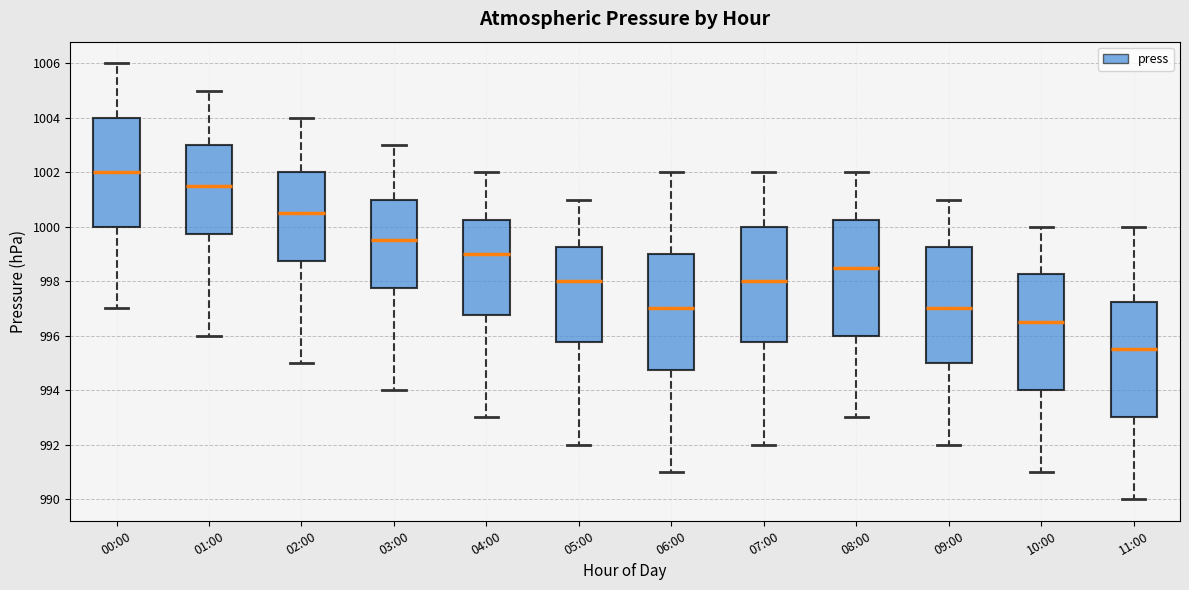

Which box has the lowest median line?

11:00